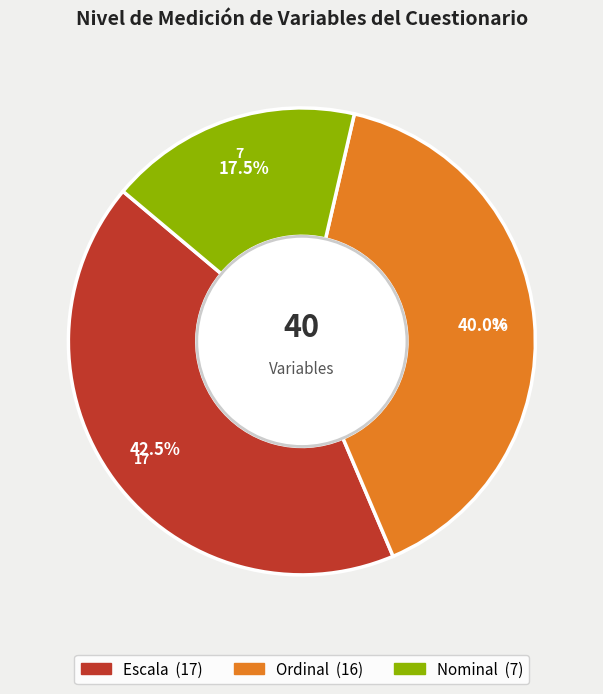

Does Escala represent more than half of the total?

No